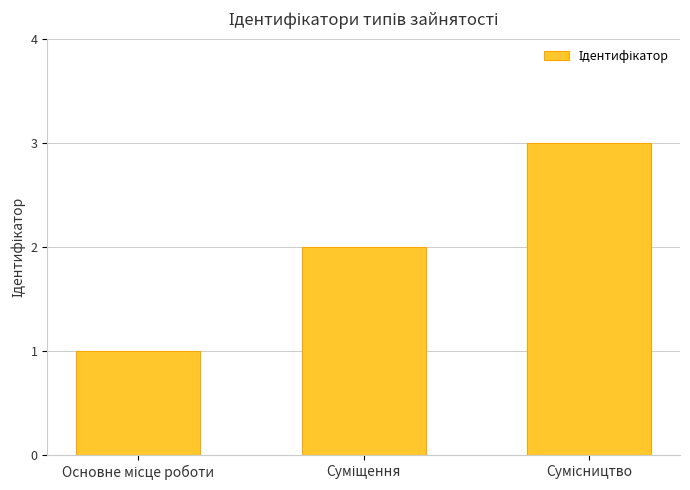

What is the sum of all values?

6